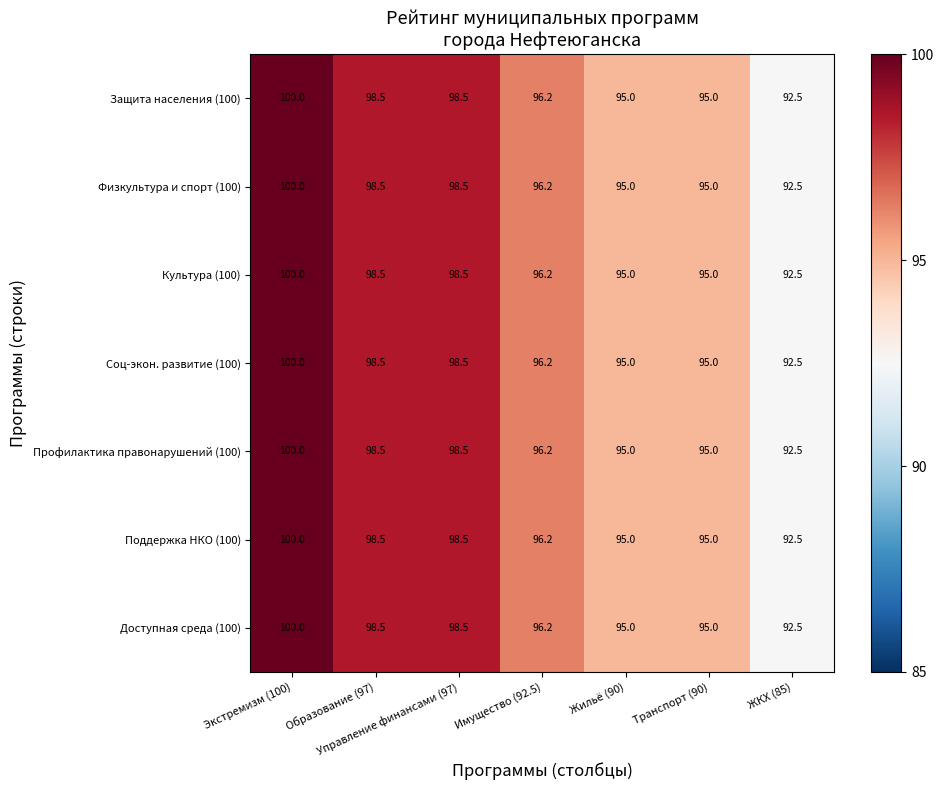

Is the value of Профилактика правонарушений (100) at ЖКХ (85) greater than the value of Соц-экон. развитие (100) at Экстремизм (100)?

No